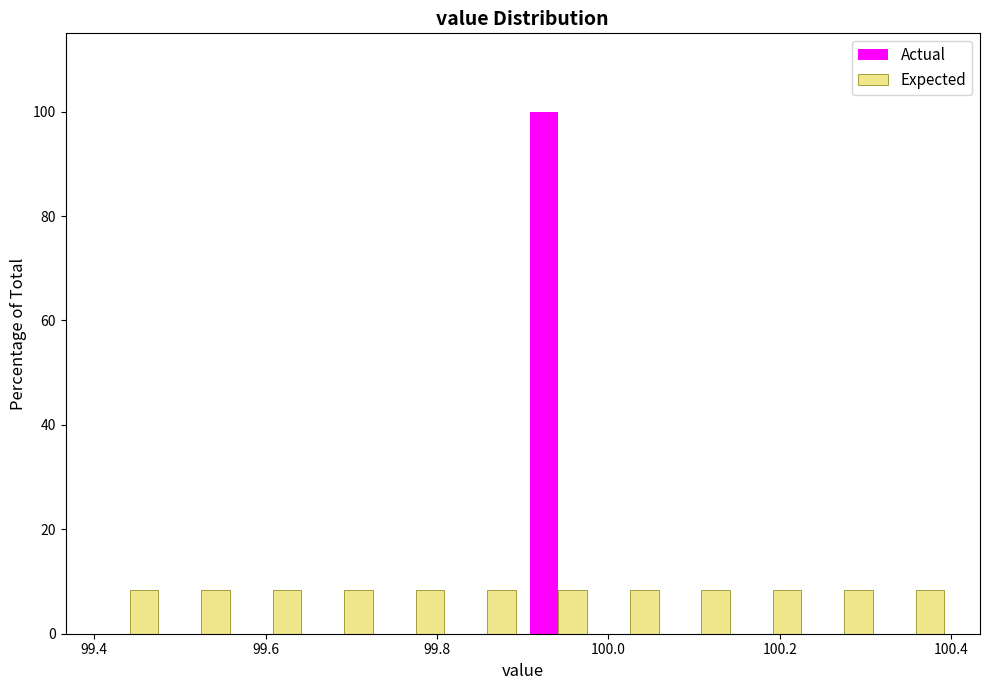

In the Actual series, which range on the x-axis has the tallest bar?

99.90 to 99.98